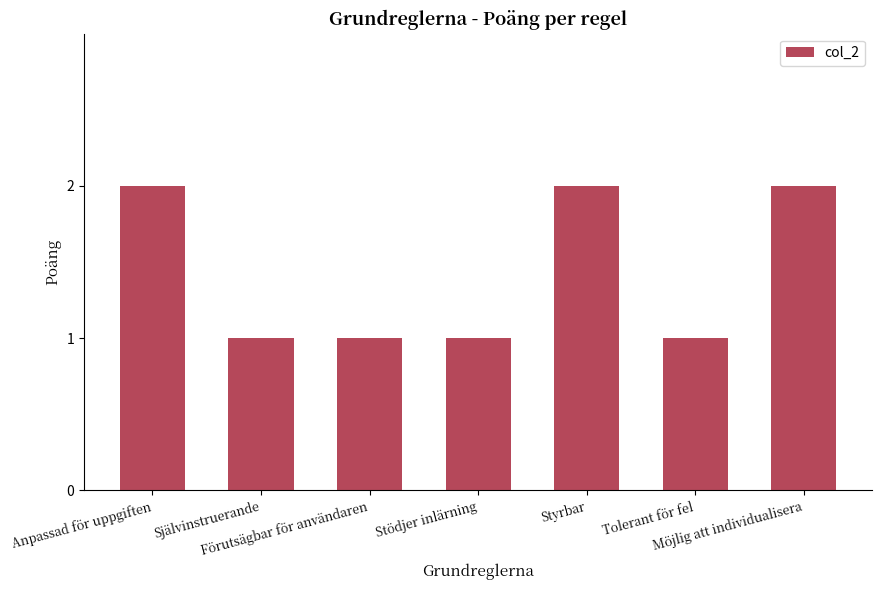

What is the label of the 1st bar from the right?

Möjlig att individualisera